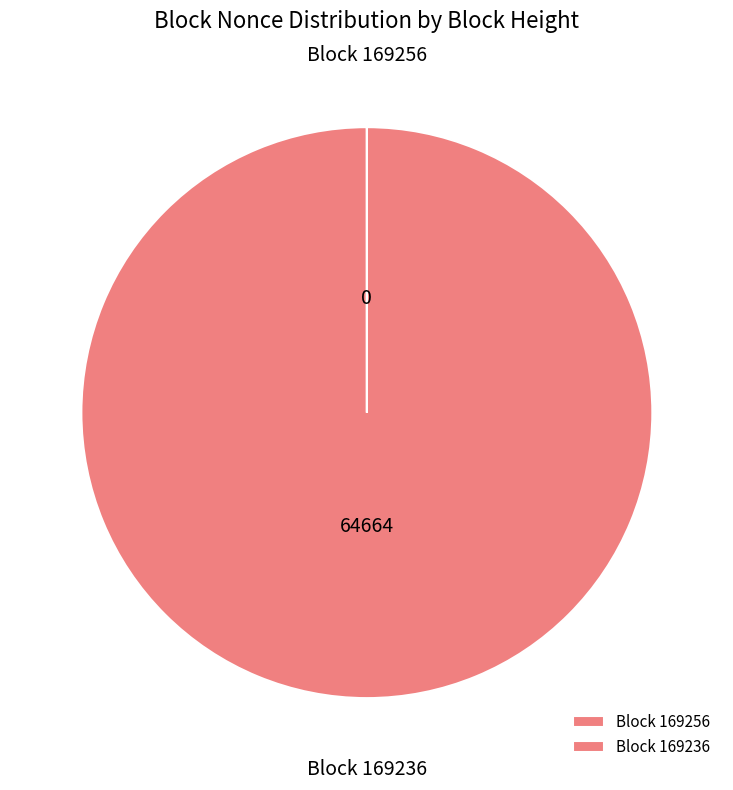

Which slice is the largest?

169236